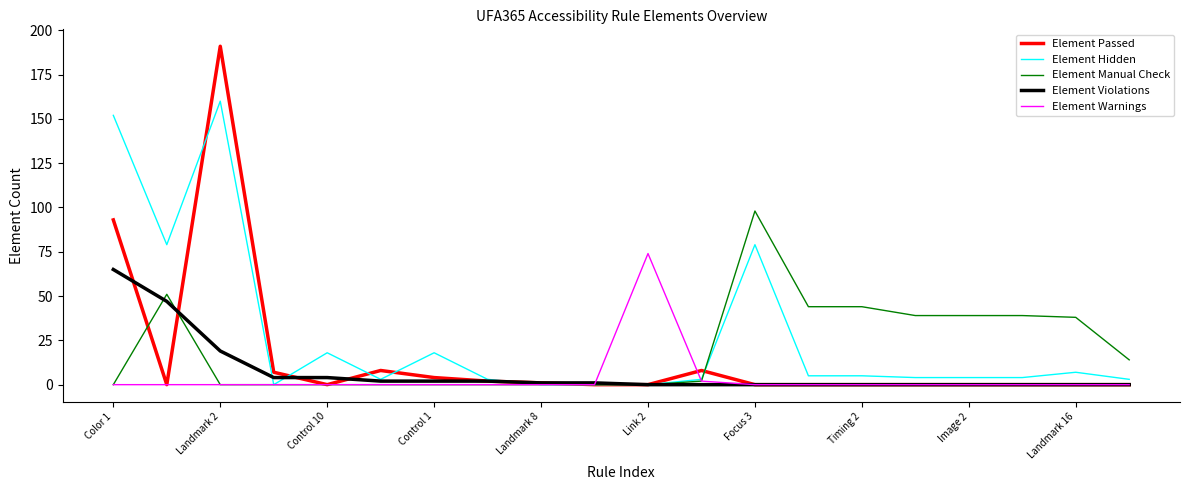

What is the greatest value displayed?

191